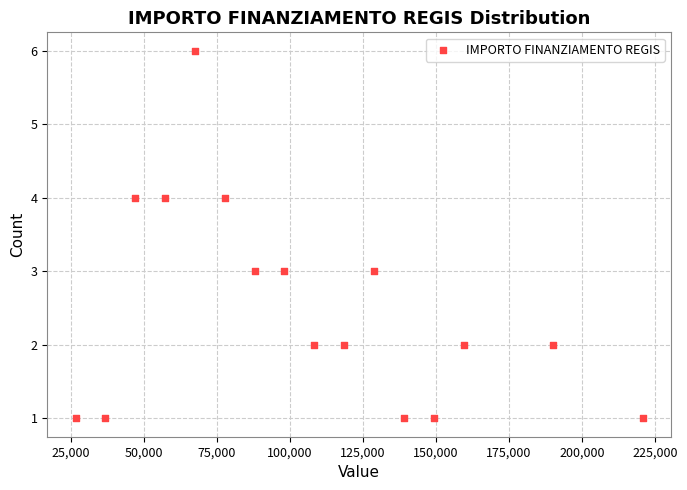

Count the number of points in this scatter plot.

16